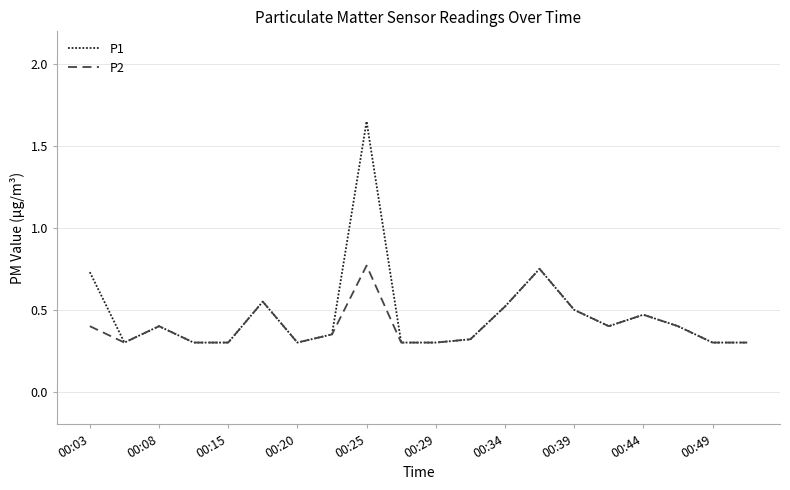

Which series has the widest spread of values?

P1